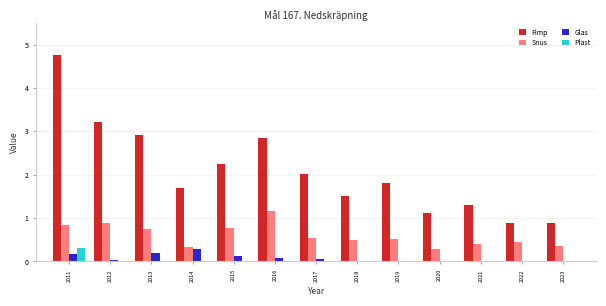

What is the greatest value displayed?

4.8